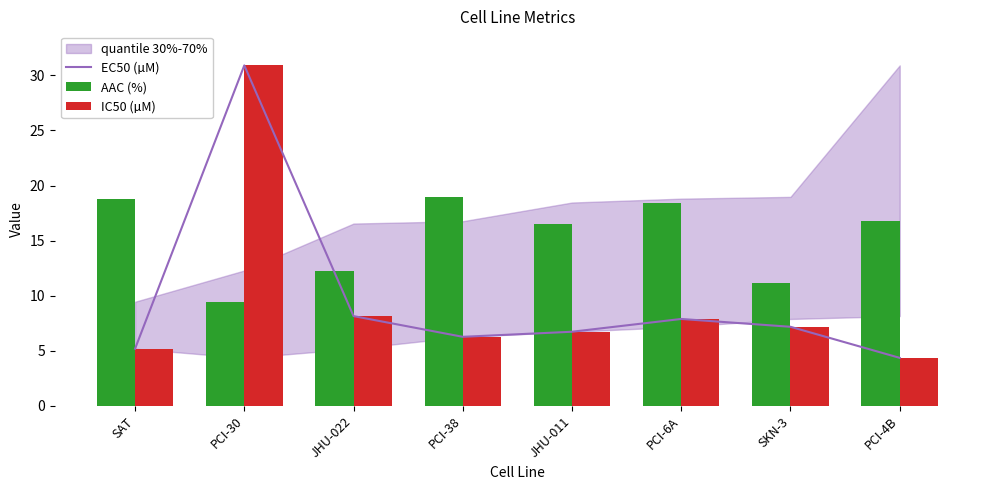

Is it true that IC50 (µM) equals 1.0 at PCI-4B?

False